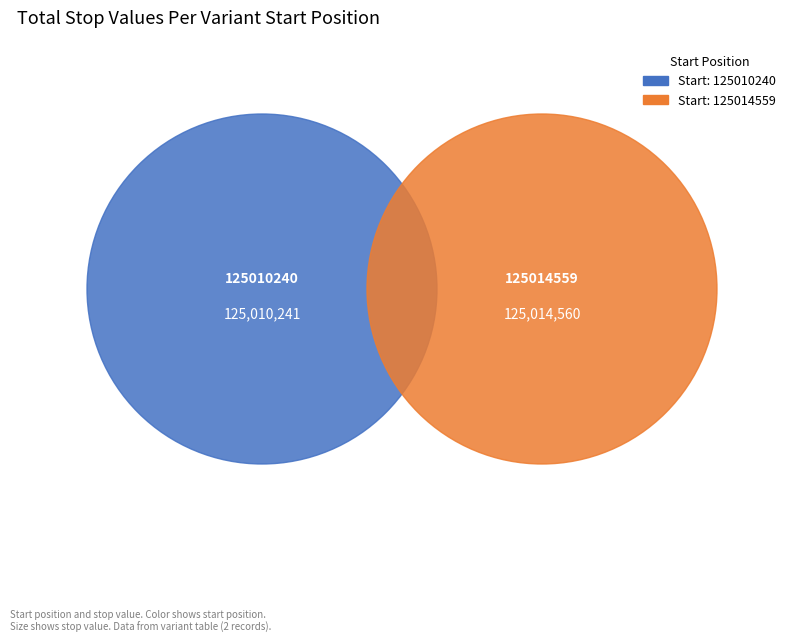

Rank the categories by value from lowest to highest.

125010240, 125014559